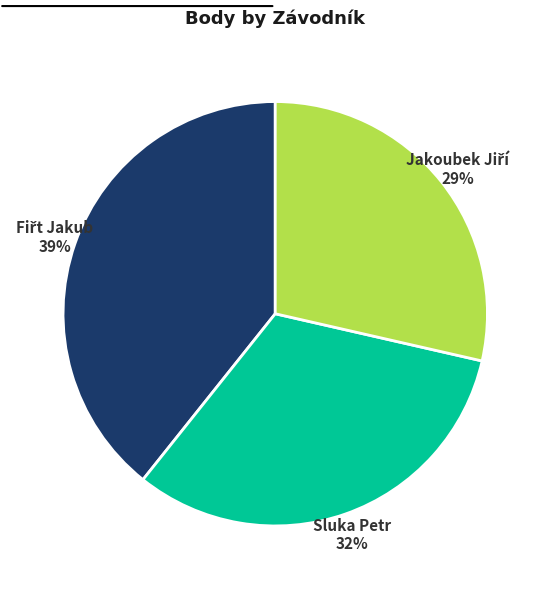

To the nearest percent, what is the average slice percentage?

33%